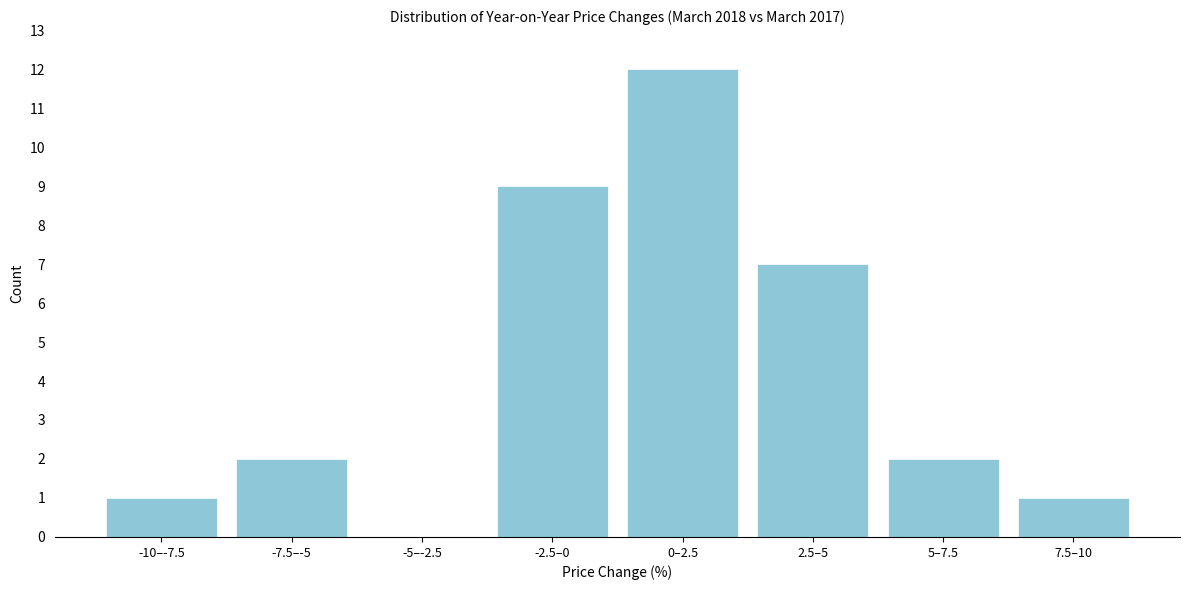

Reading left to right, what are all the values shown in this chart?

-10–-7.5=1	-7.5–-5=2	-5–-2.5=0	-2.5–0=9	0–2.5=12	2.5–5=7	5–7.5=2	7.5–10=1